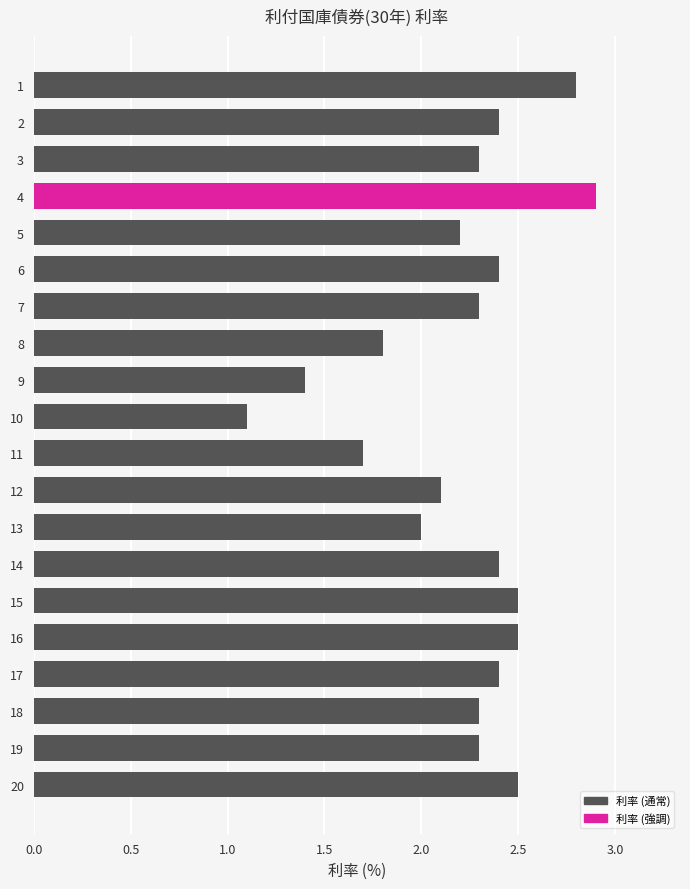

What value does the data have at 16?

2.5